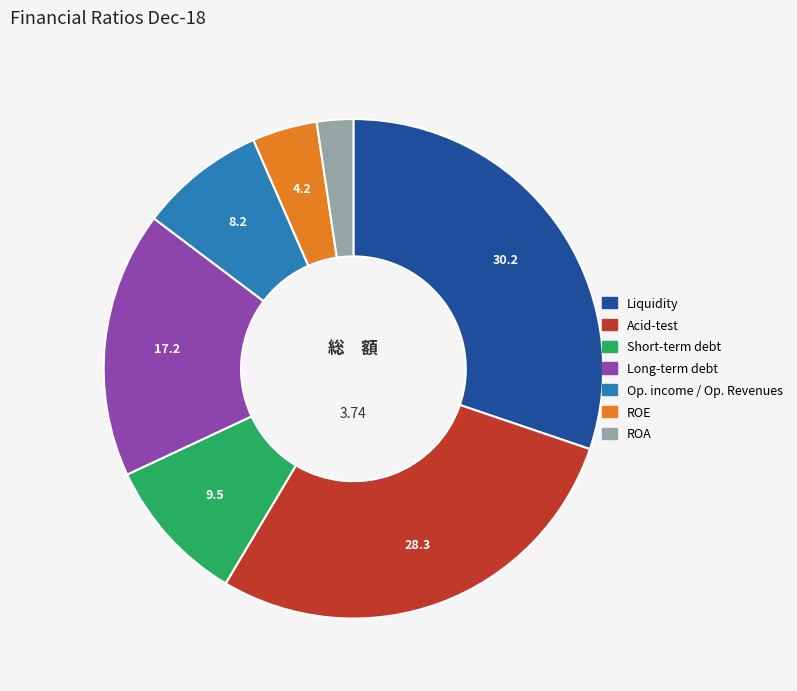

Between ROA and ROE, which is larger?

ROE